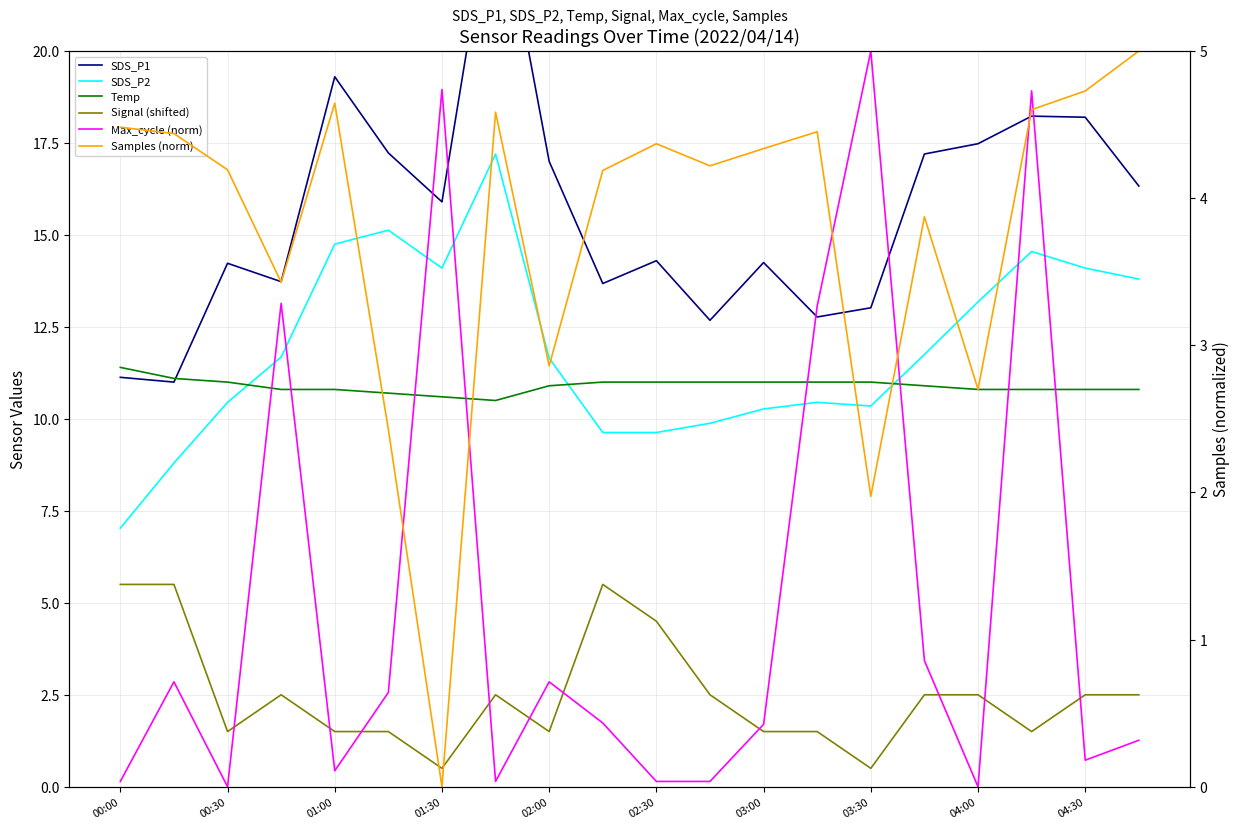

True or false: SDS_P1 has a value of 5.3 at 02:30.

False